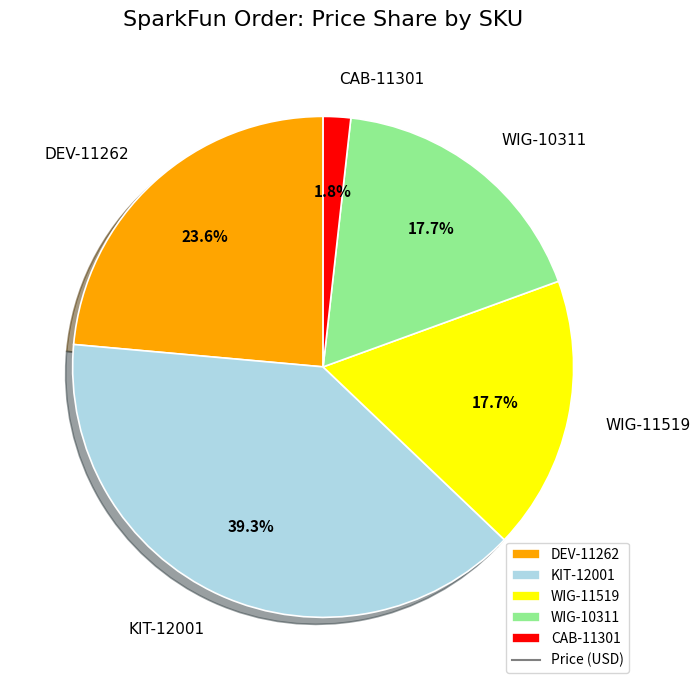

Count the number of slices in the pie.

5